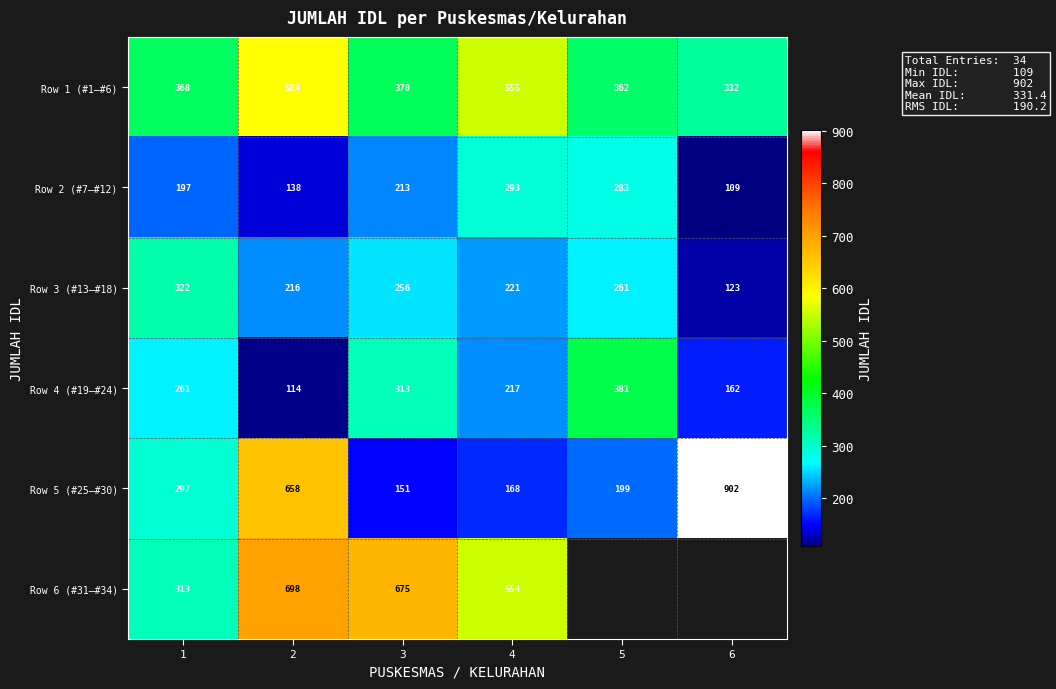

Is the value of Row 1 (#1–#6) at 6 greater than the value of Row 2 (#7–#12) at 3?

Yes